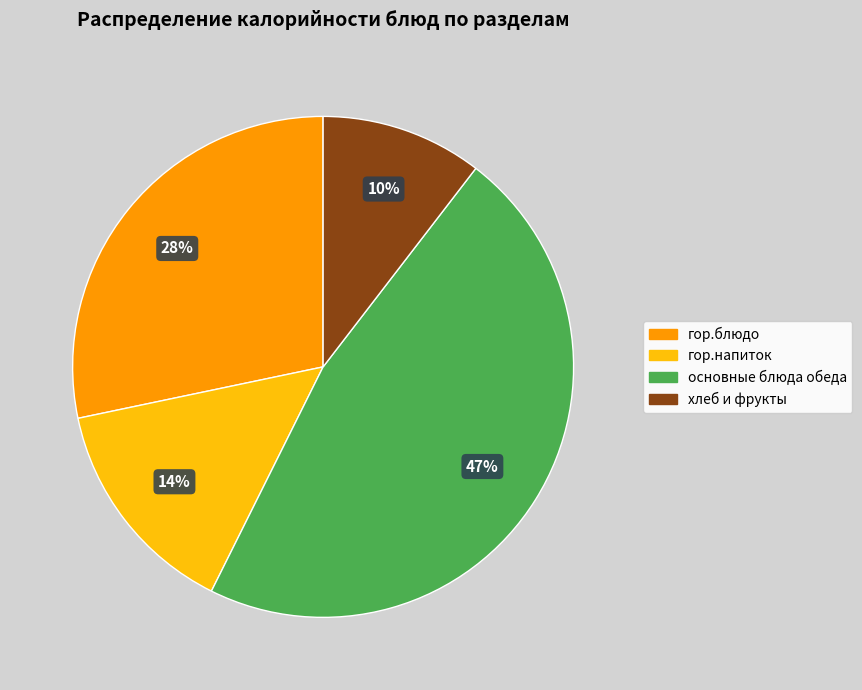

Which has a higher value, гор.блюдо or основные блюда обеда?

основные блюда обеда